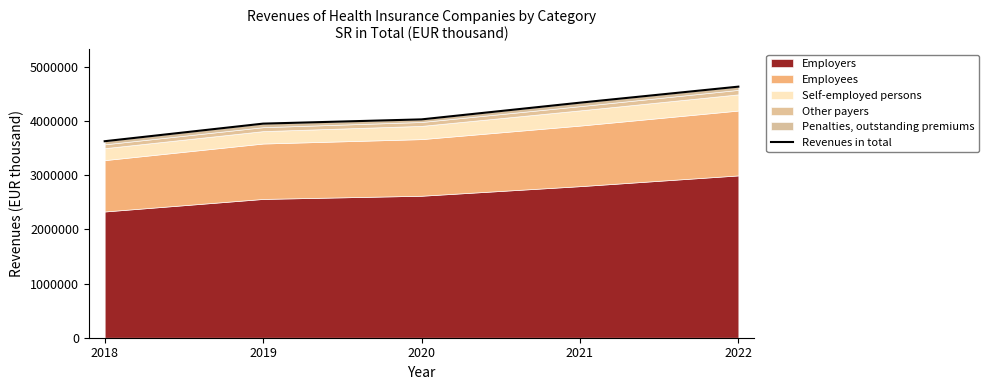

Reading right to left, list all the values displayed in this chart.

2022=4639382	2021=4343279	2020=4034463	2019=3955985	2018=3630945